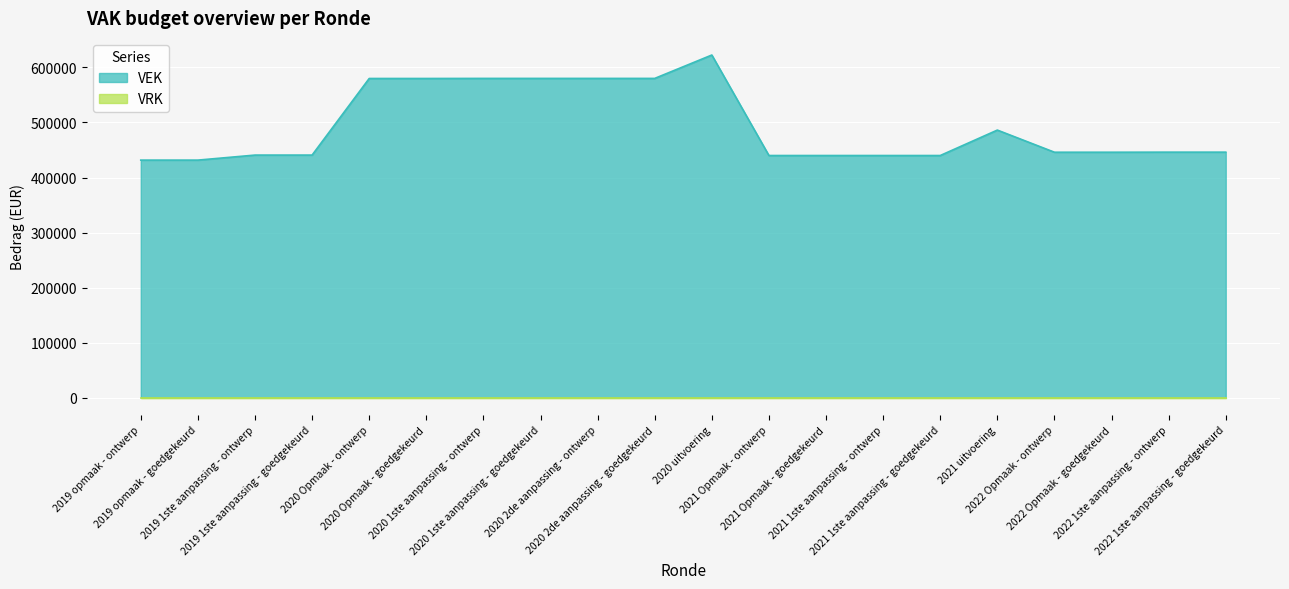

What is the label of the 17th point from the right?

2019 1ste aanpassing - goedgekeurd